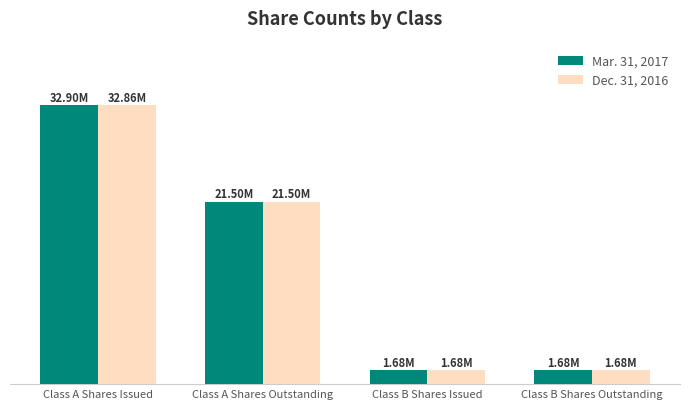

Are the bars horizontal?

No